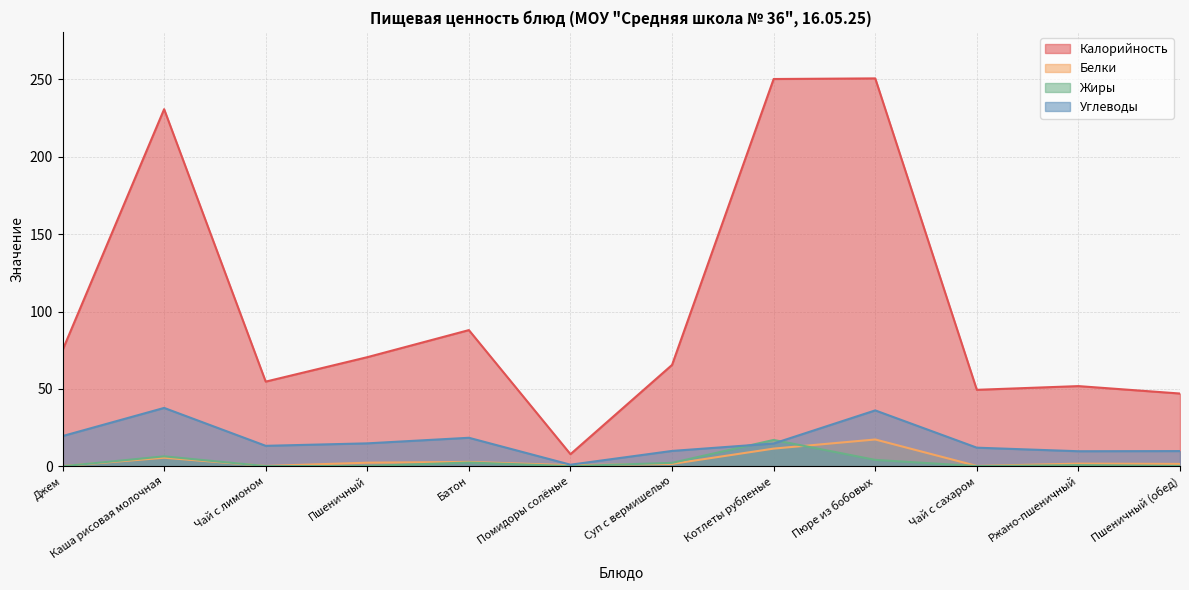

Is it true that Жиры equals 0.1 at Чай с лимоном?

True